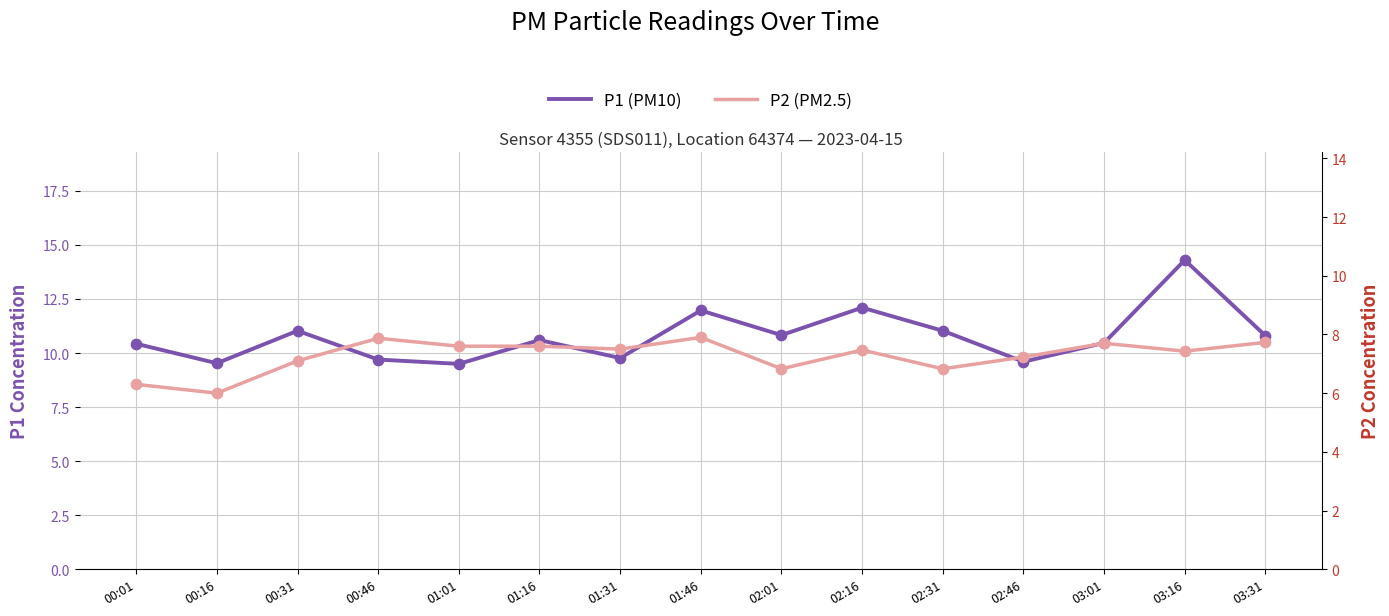

What are all the series names shown in the legend?

P1, P2